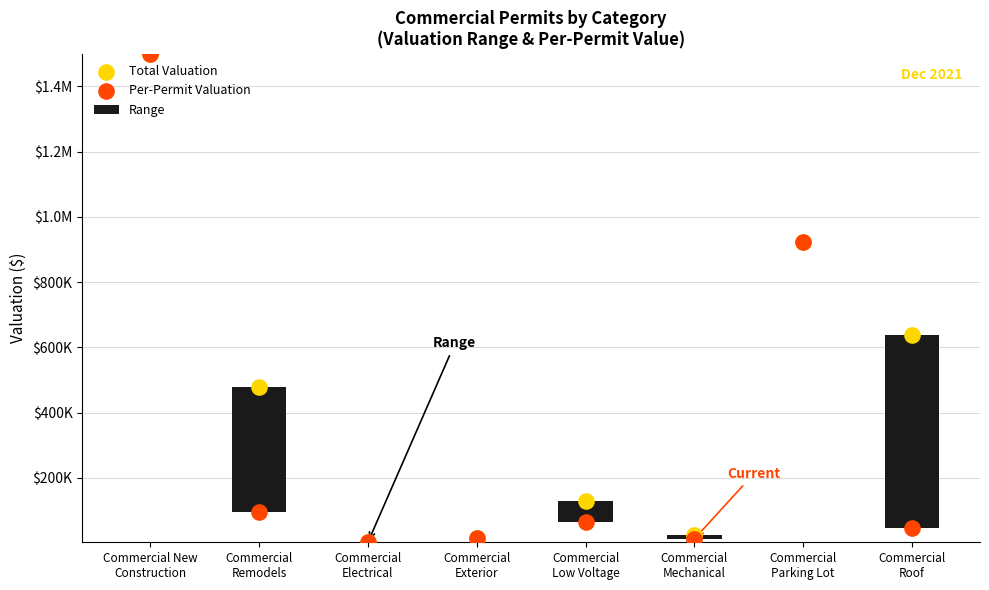

At which category is the sum across all series the highest?

Commercial New
Construction